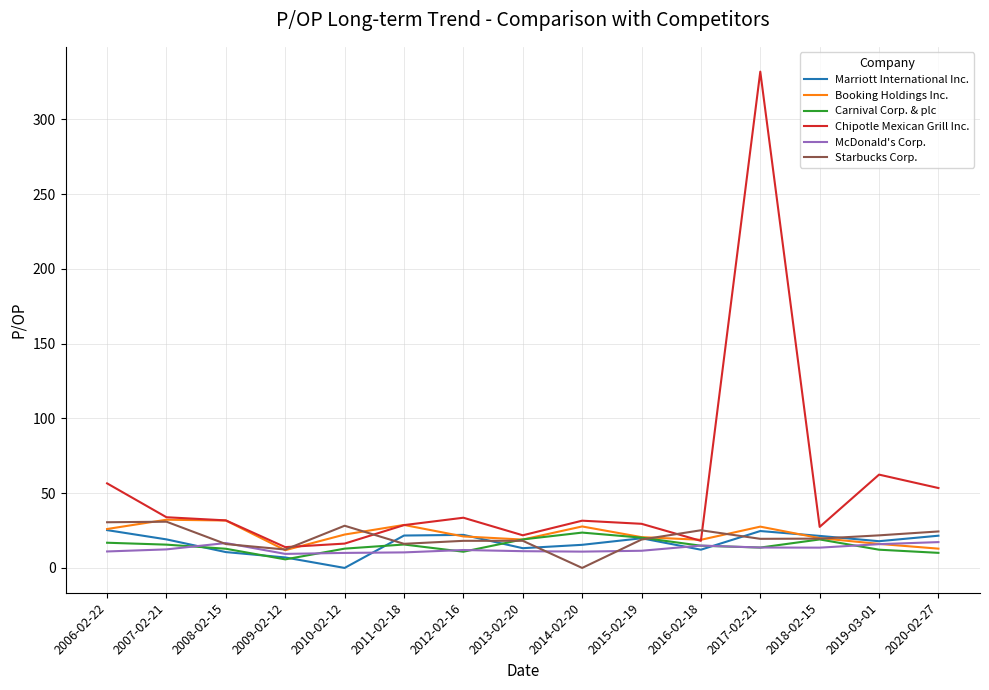

Read the Booking Holdings Inc. value at 2014-02-20.

27.7